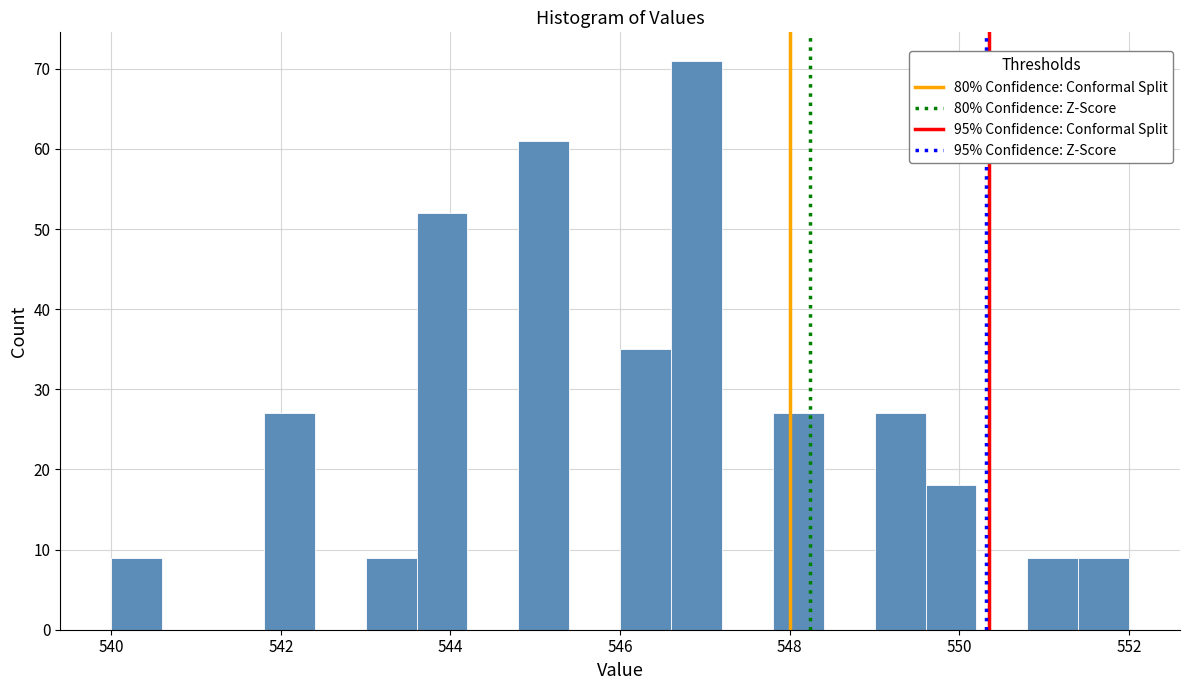

Read against the x-axis, roughly where is the centre of the tallest bar?

547.0